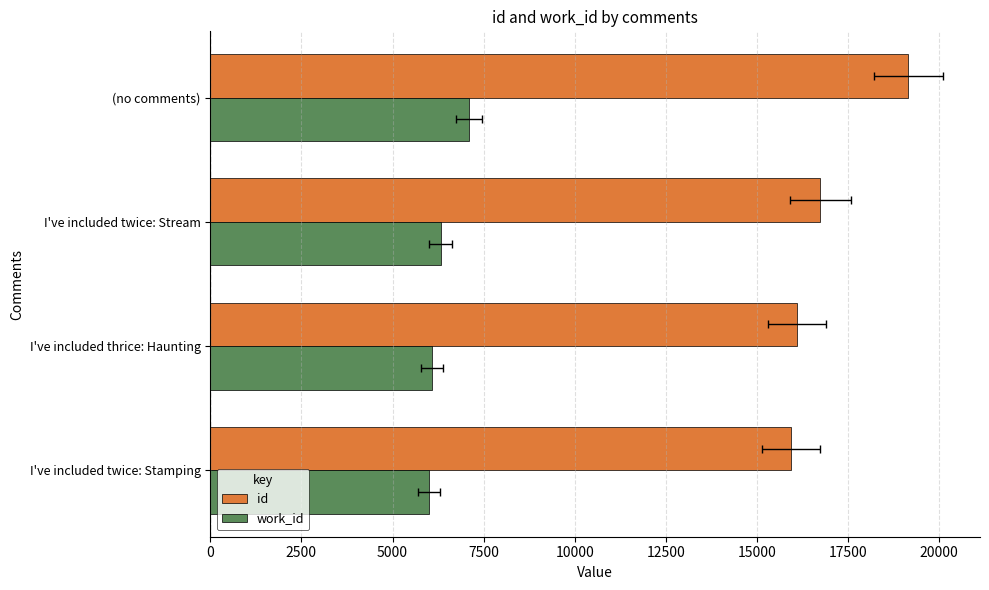

Read the id value at (no comments), to the nearest 50.

19150